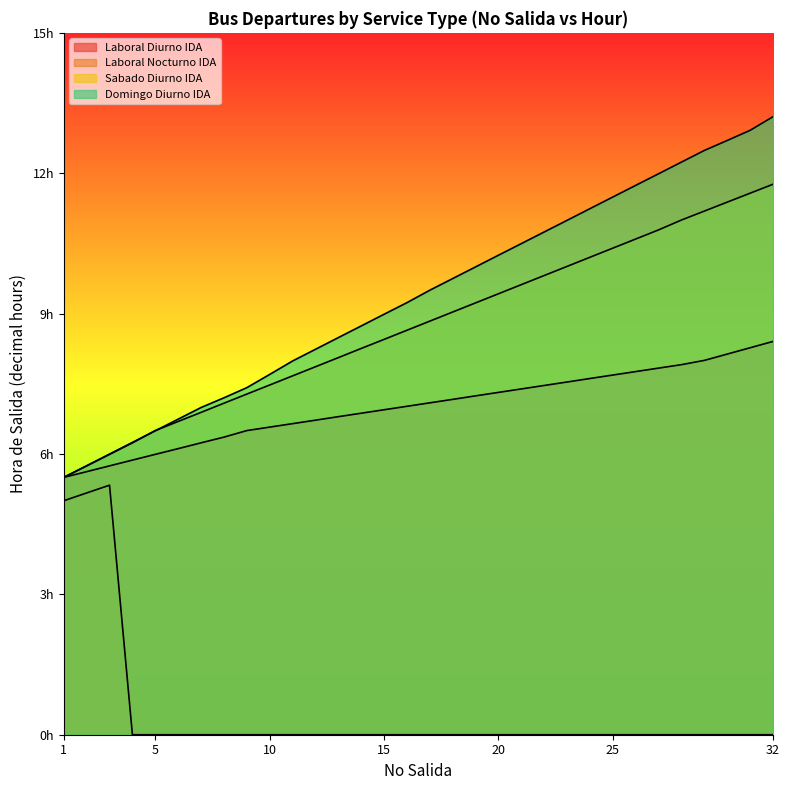

True or false: Laboral Diurno IDA and Domingo Diurno IDA intersect in this chart.

False